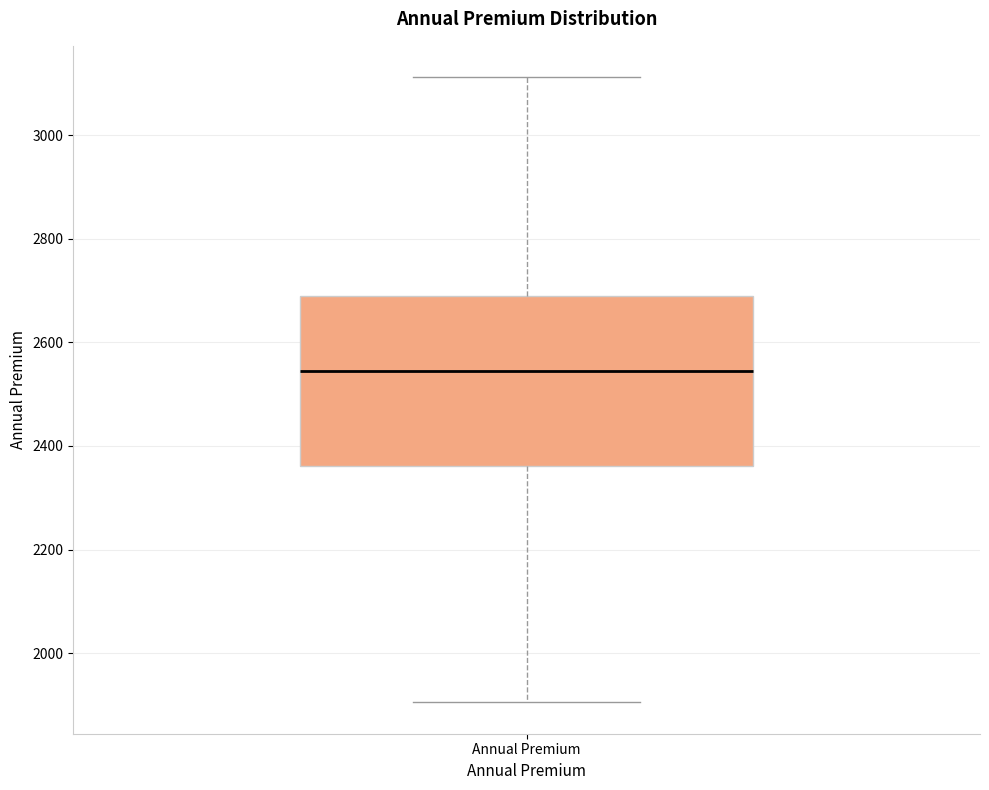

Transcribe this box plot: give where the median line is, the range the box spans, and where the two whiskers end, as read against the y-axis. The values are not printed on the chart, so give them approximately, as read against the axis.

median 2540, box 2360 to 2680, whiskers 1900 to 3120